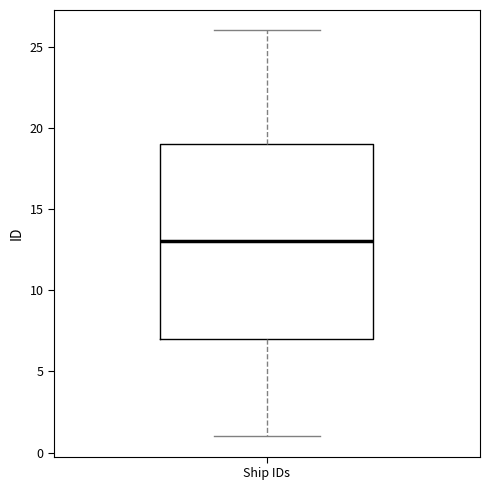

Transcribe this box plot: give where the median line is, the range the box spans, and where the two whiskers end, as read against the y-axis. The values are not printed on the chart, so give them approximately, as read against the axis.

median 13, box 7 to 19, whiskers 1 to 26